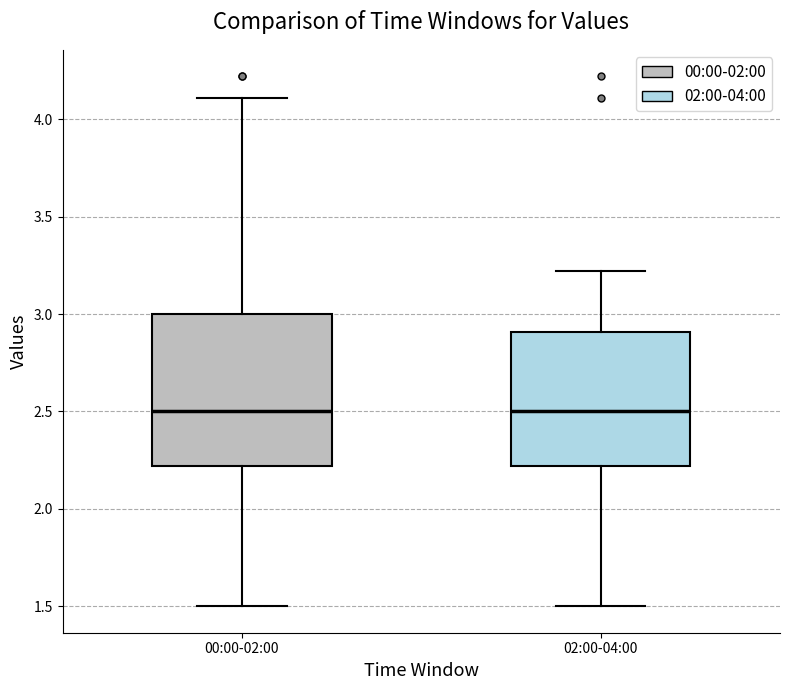

Which box is the tallest, from its lower edge to its upper edge?

00:00-02:00